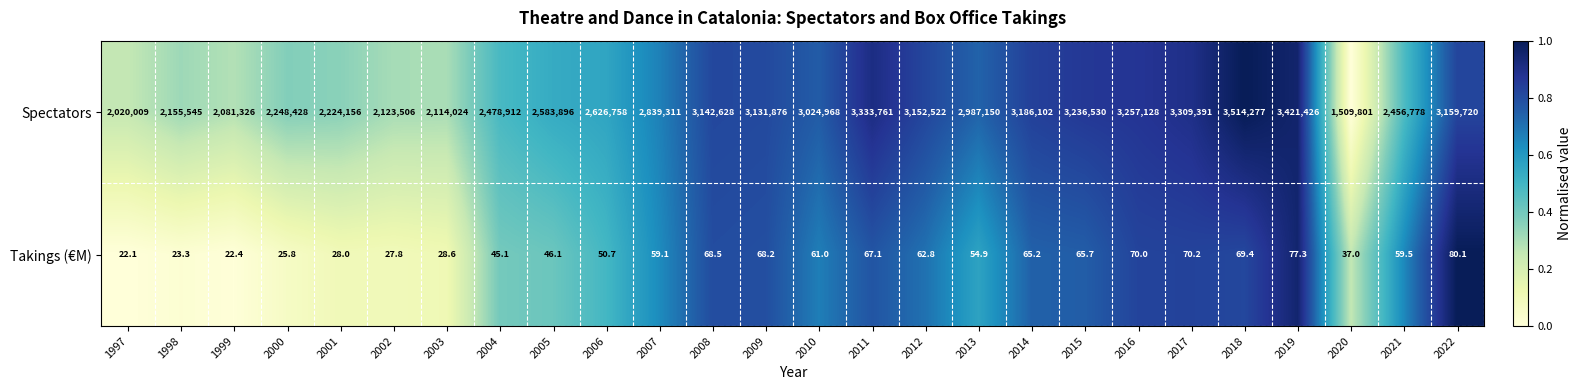

Is it true that Takings (€M) equals 80.1 at 2022?

True